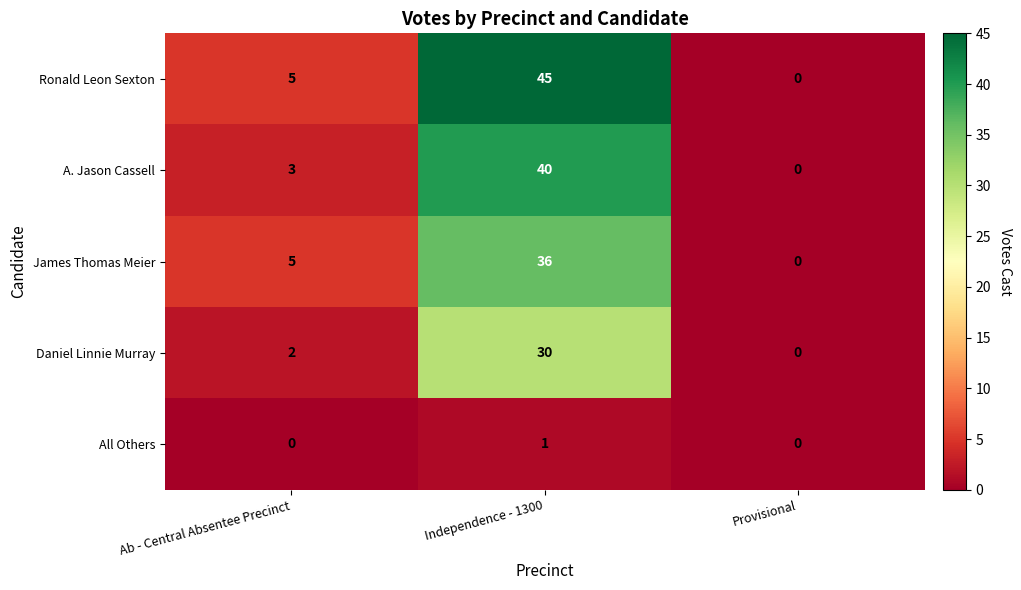

True or false: A. Jason Cassell has a value of -13 at Provisional.

False